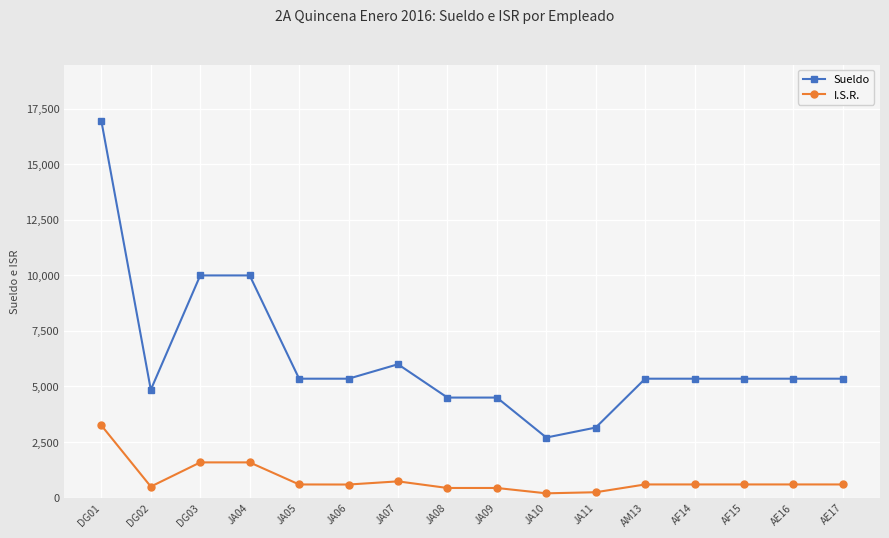

What is the sum of all I.S.R. values?

13024.2